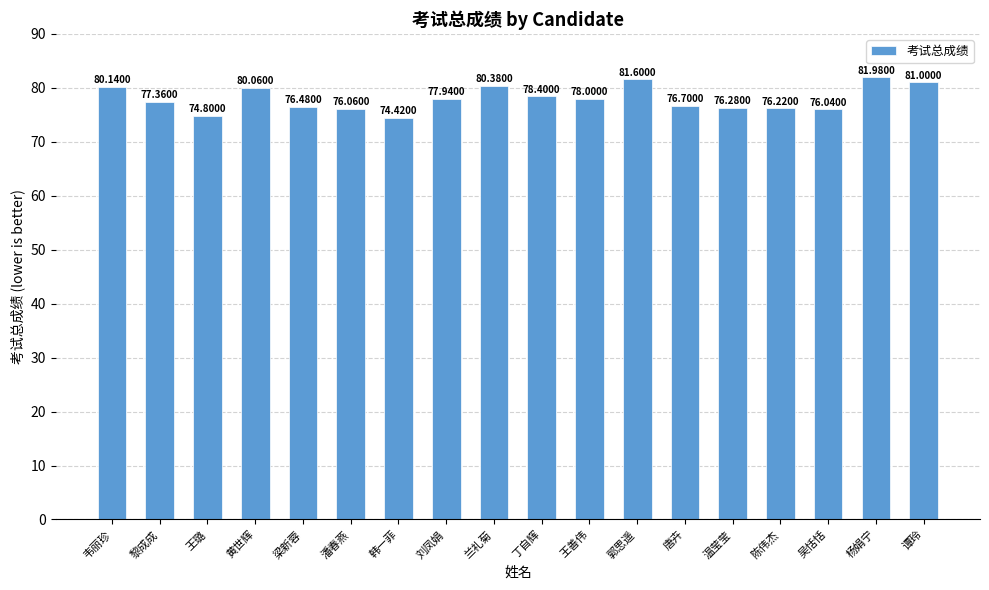

At which category does the chart reach its minimum across all series?

韩一菲